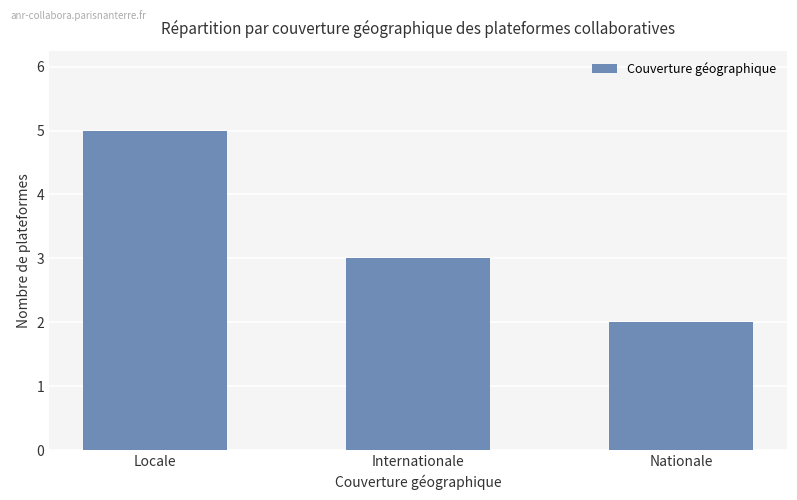

What position from the right is Nationale?

1